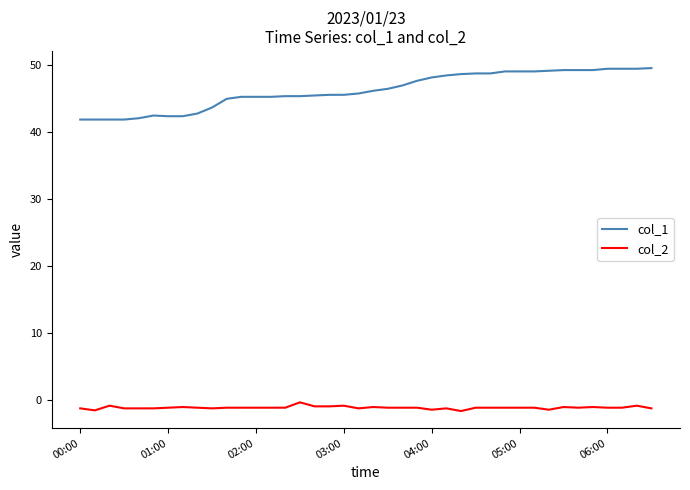

Which series has the largest total across all categories?

col_1